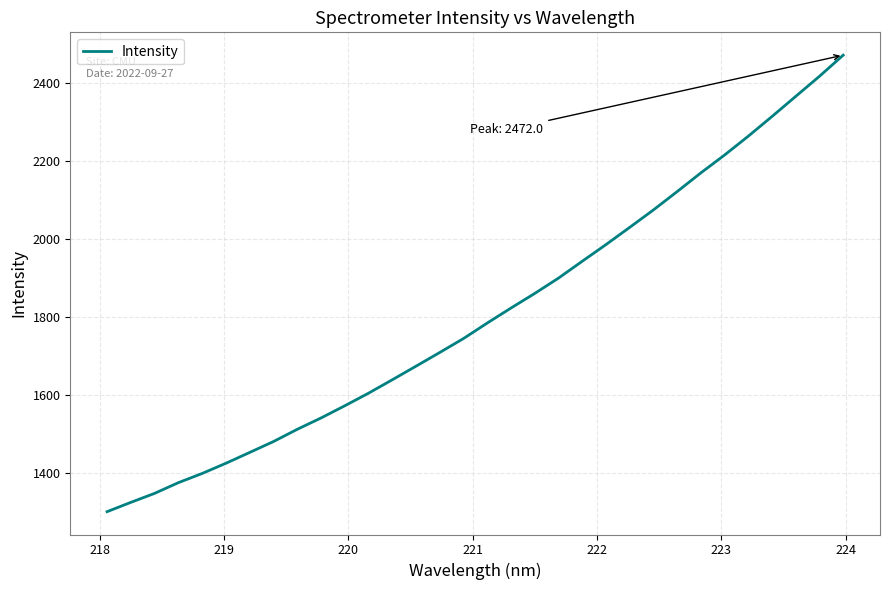

What is the greatest value displayed?

2472.0